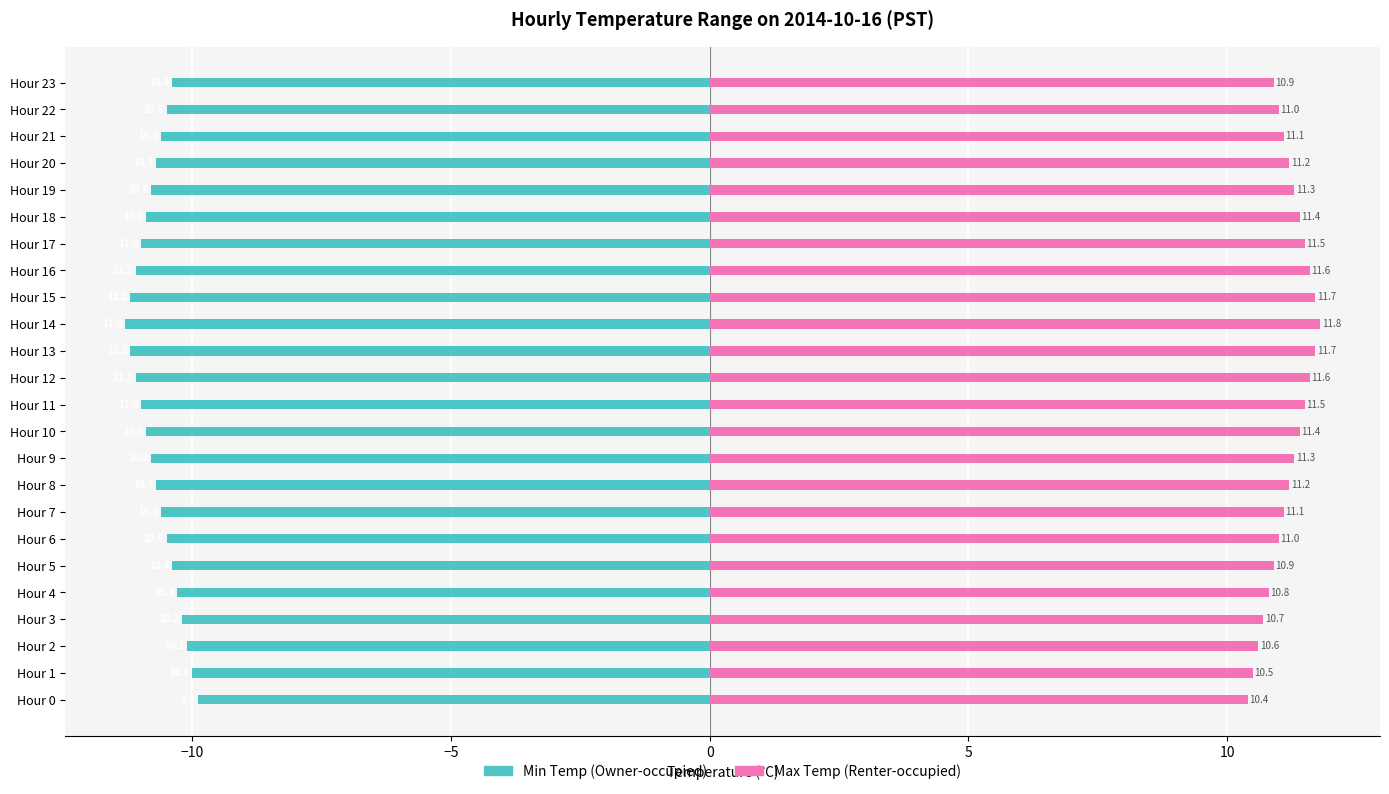

What is the spread (max minus min) of values at Hour 18?

22.3